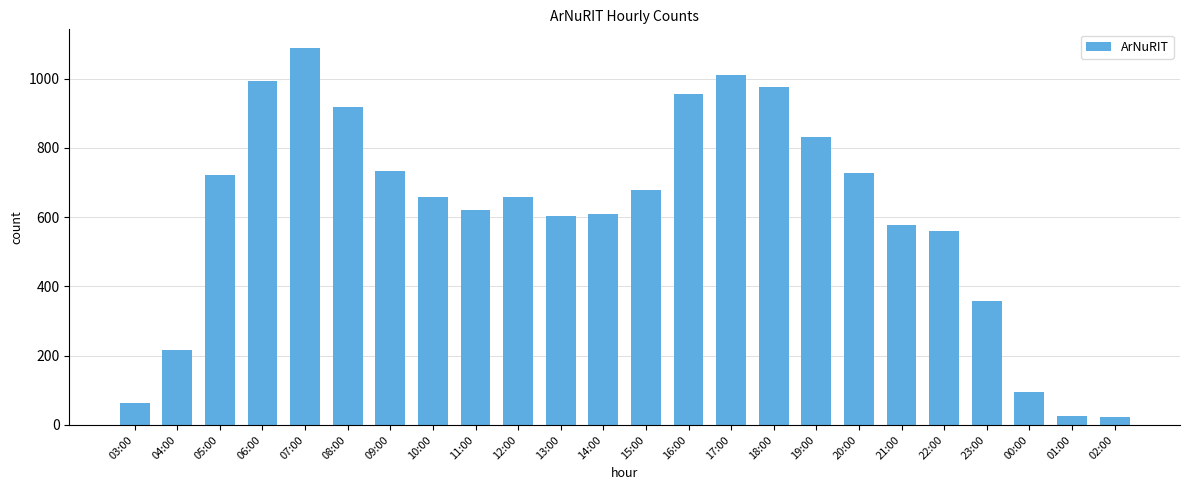

What is the greatest value displayed?

1088